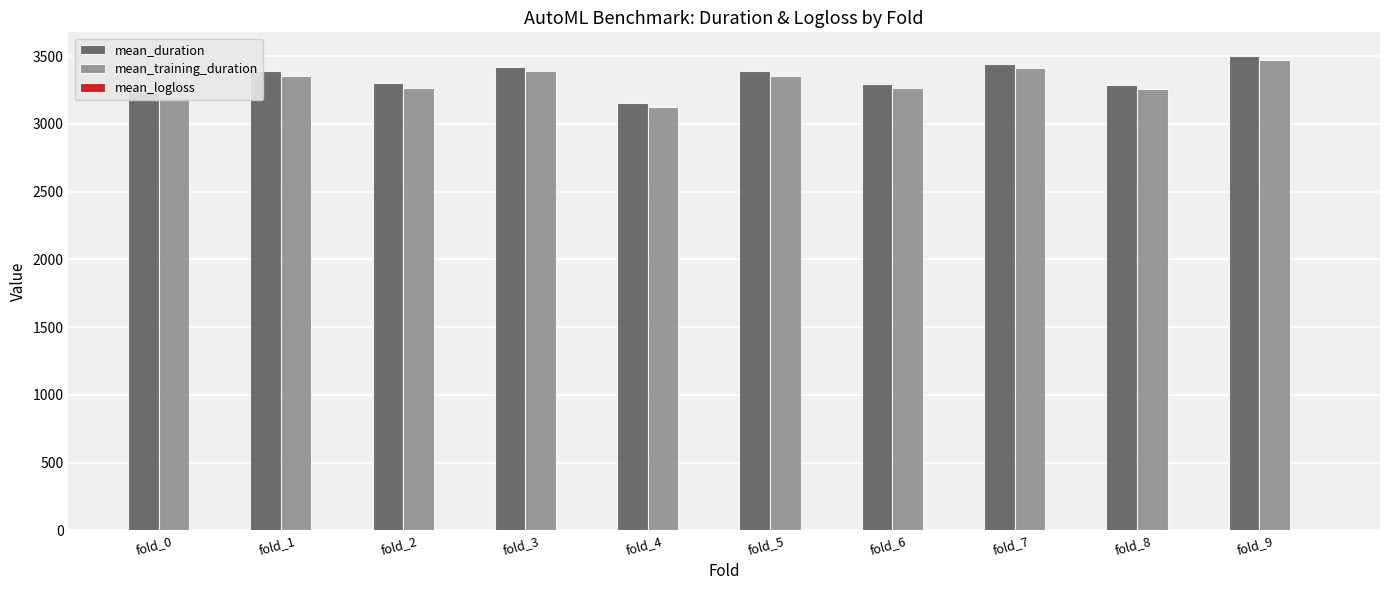

How many data points in mean_duration are above 3387?

5